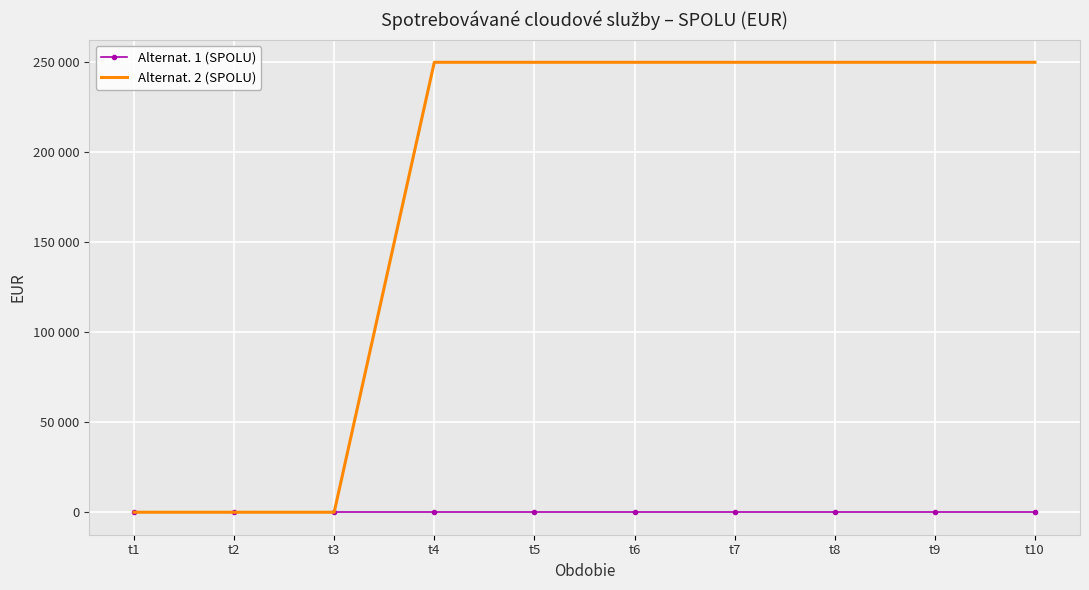

True or false: Alternat. 2 (SPOLU) and Alternat. 1 (SPOLU) cross at least once.

False